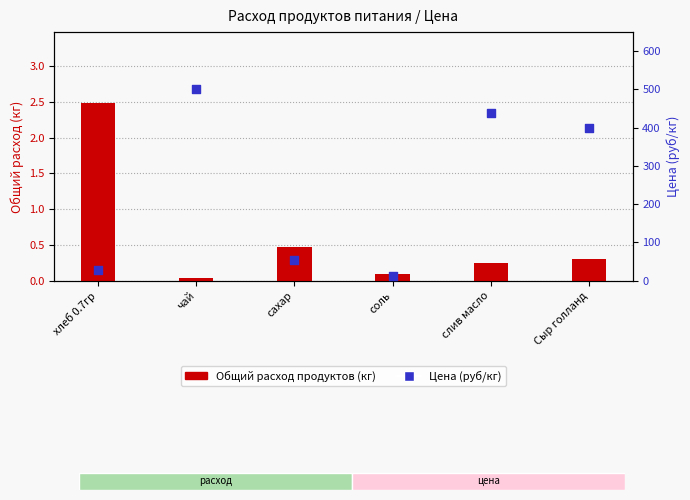

At how many categories does at least one series exceed 130?

3